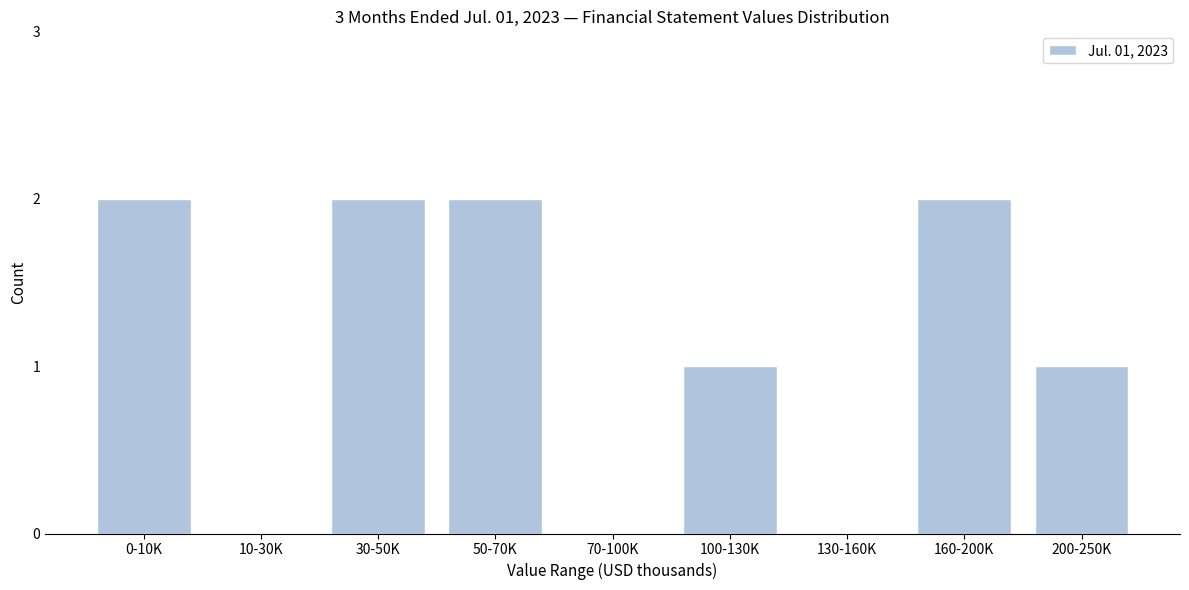

Reading left to right, transcribe all the data shown in this chart.

0-10K=2	10-30K=0	30-50K=2	50-70K=2	70-100K=0	100-130K=1	130-160K=0	160-200K=2	200-250K=1